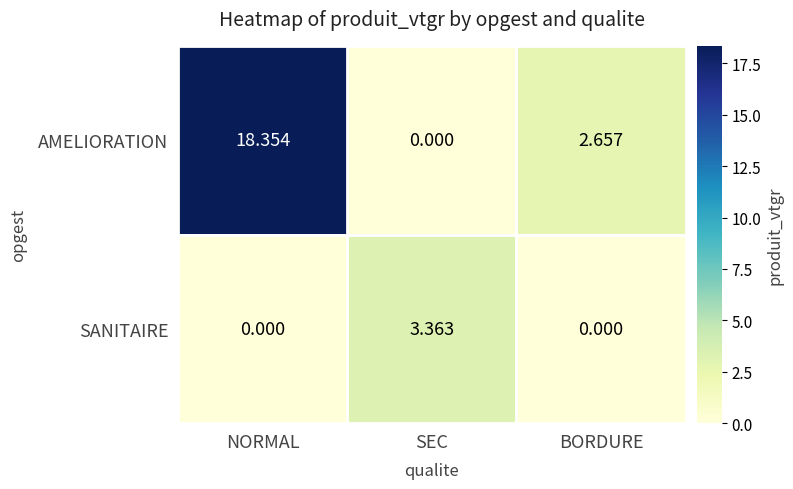

Which category has the highest value in the AMELIORATION series?

NORMAL